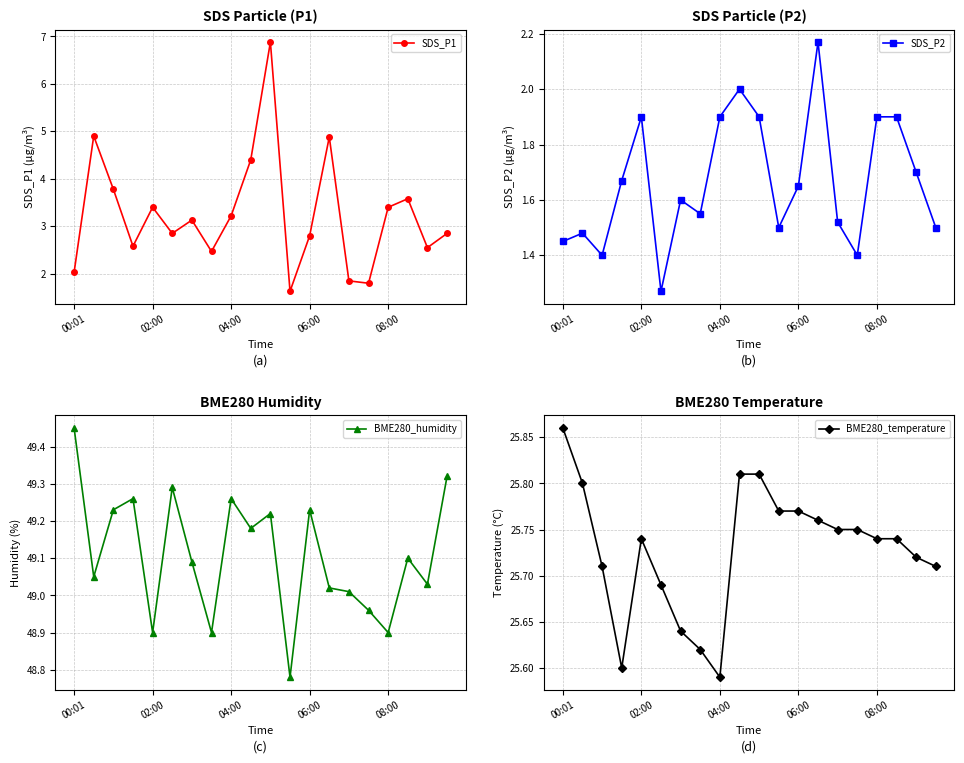

True or false: SDS_P2 and BME280_temperature intersect in this chart.

False